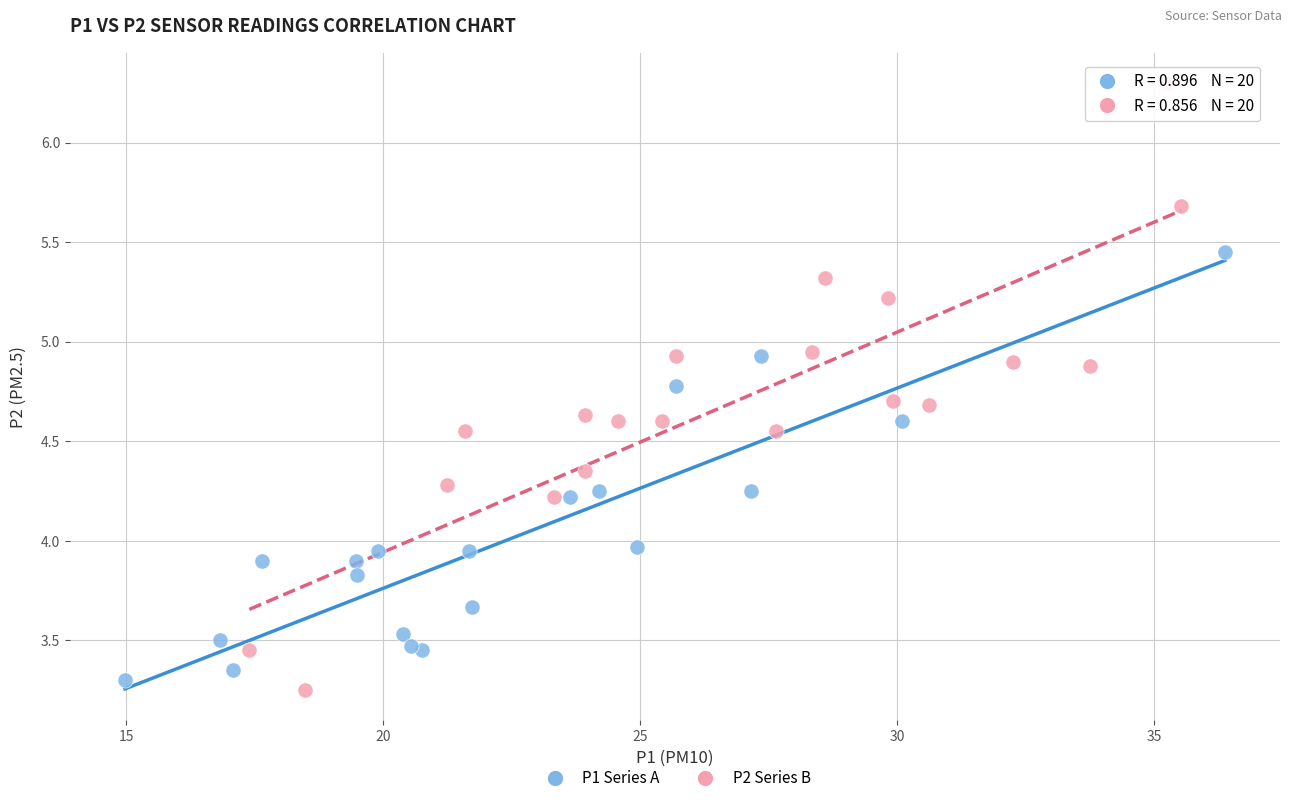

Which series reaches the maximum Y coordinate?

P2 Series B